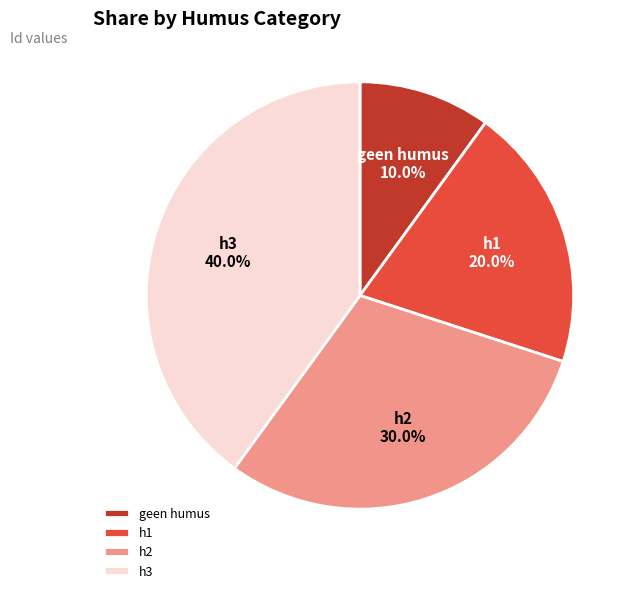

Does h3 represent more than half of the total?

No